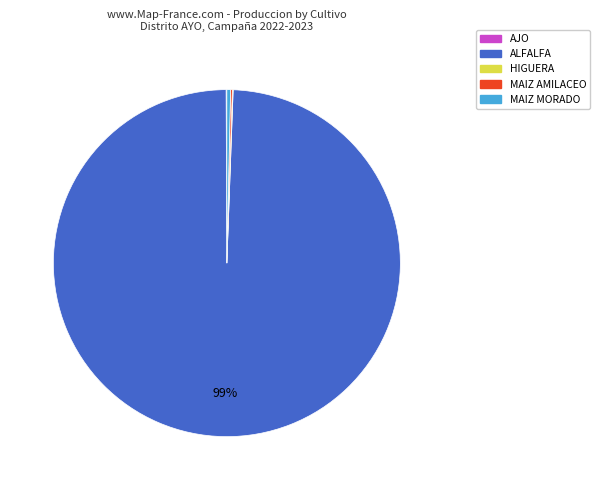

Is there a majority slice in this chart?

Yes